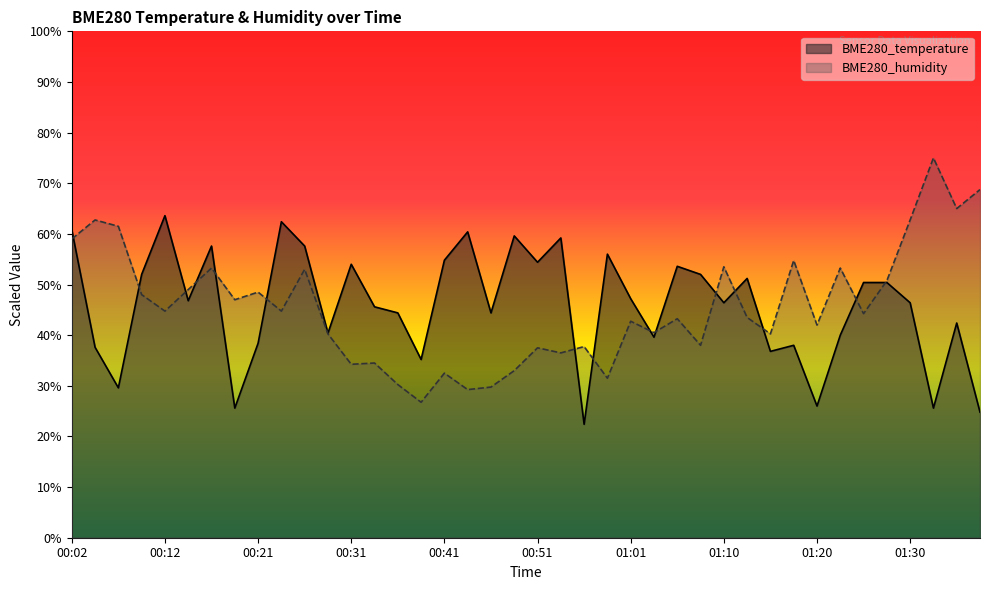

What is the value of the BME280_humidity point at the 25th from the left?

42.8